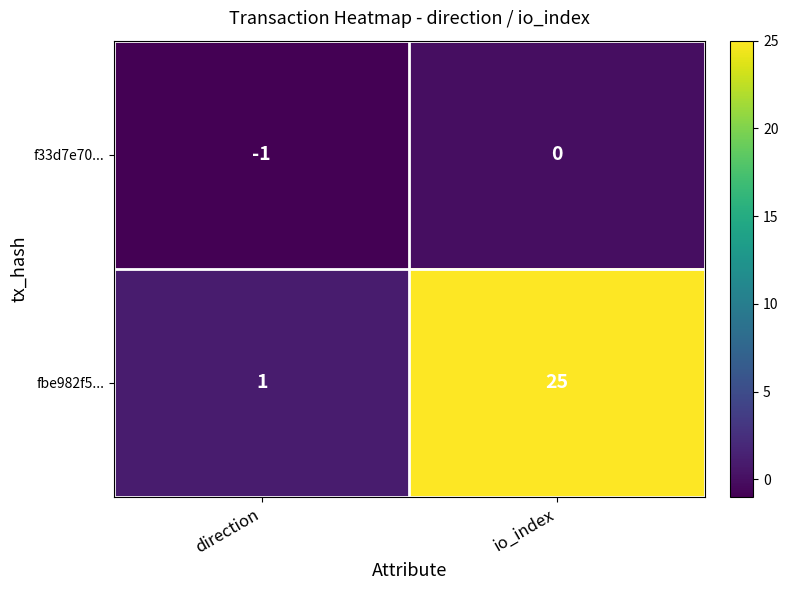

Rank the series by their maximum value, from highest to lowest.

fbe982f5..., f33d7e70...